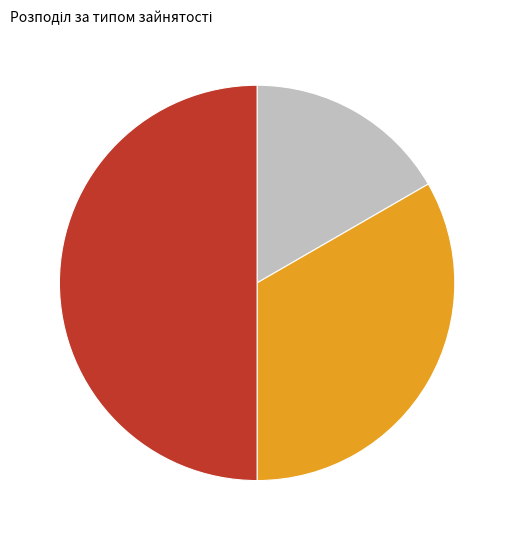

Is it true that Сумісництво is 61% of the pie?

False